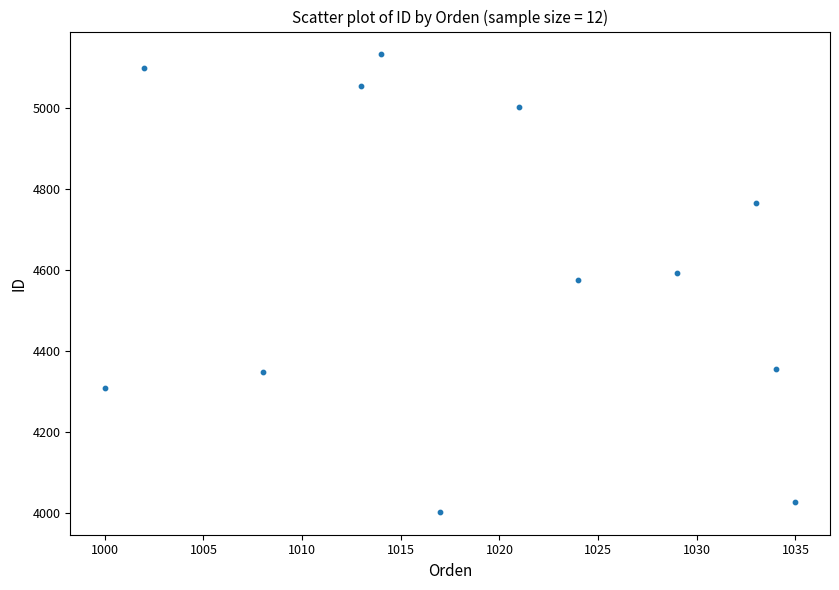

What is the range of Y values (max minus min)?

1130